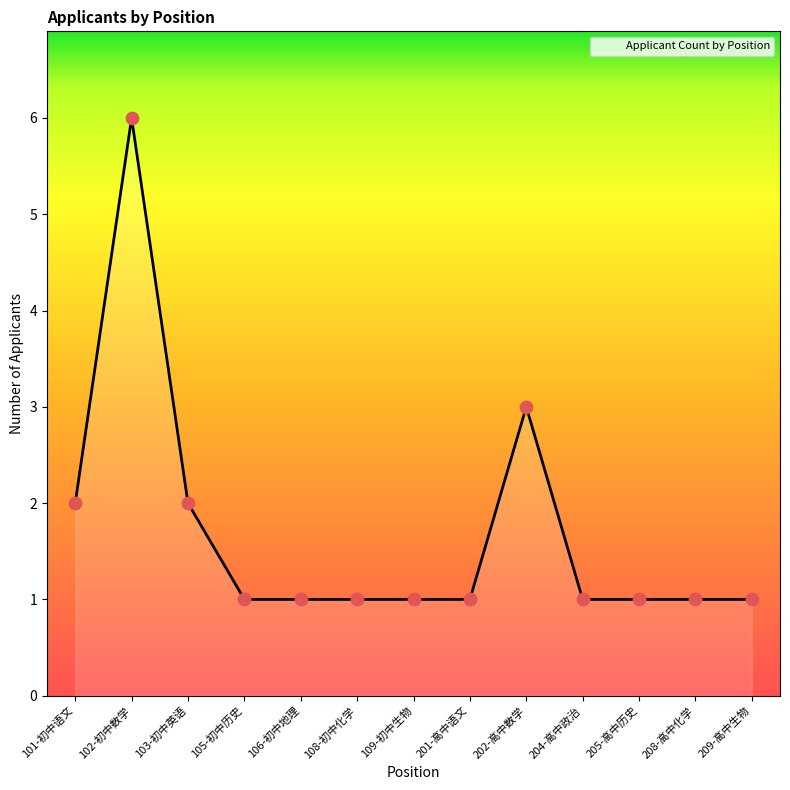

Between 101-初中语文 and 202-高中数学, which is larger?

202-高中数学